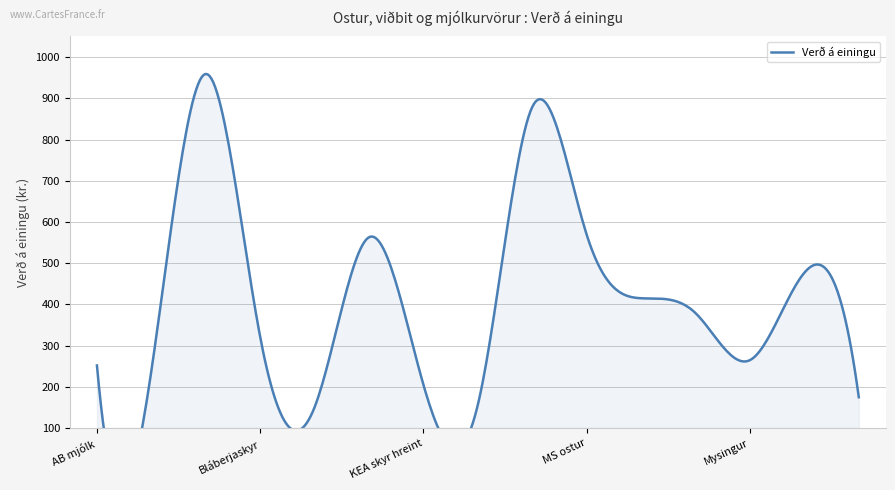

List the labels in order of value, smallest first.

Fjörmjólk, Kea skyrdrykkur, Smjör, KEA skyr hreint, Bertolli viðbit 250 gr, AB mjólk, Mysingur, Bláberjaskyr, MS Rækjuostur, MS ostur Höfðingi, Rjómaostur, Íslenskur Cheddaostur, MS ostur, Lýsi heilsutvenna, Bláberjaostakaka